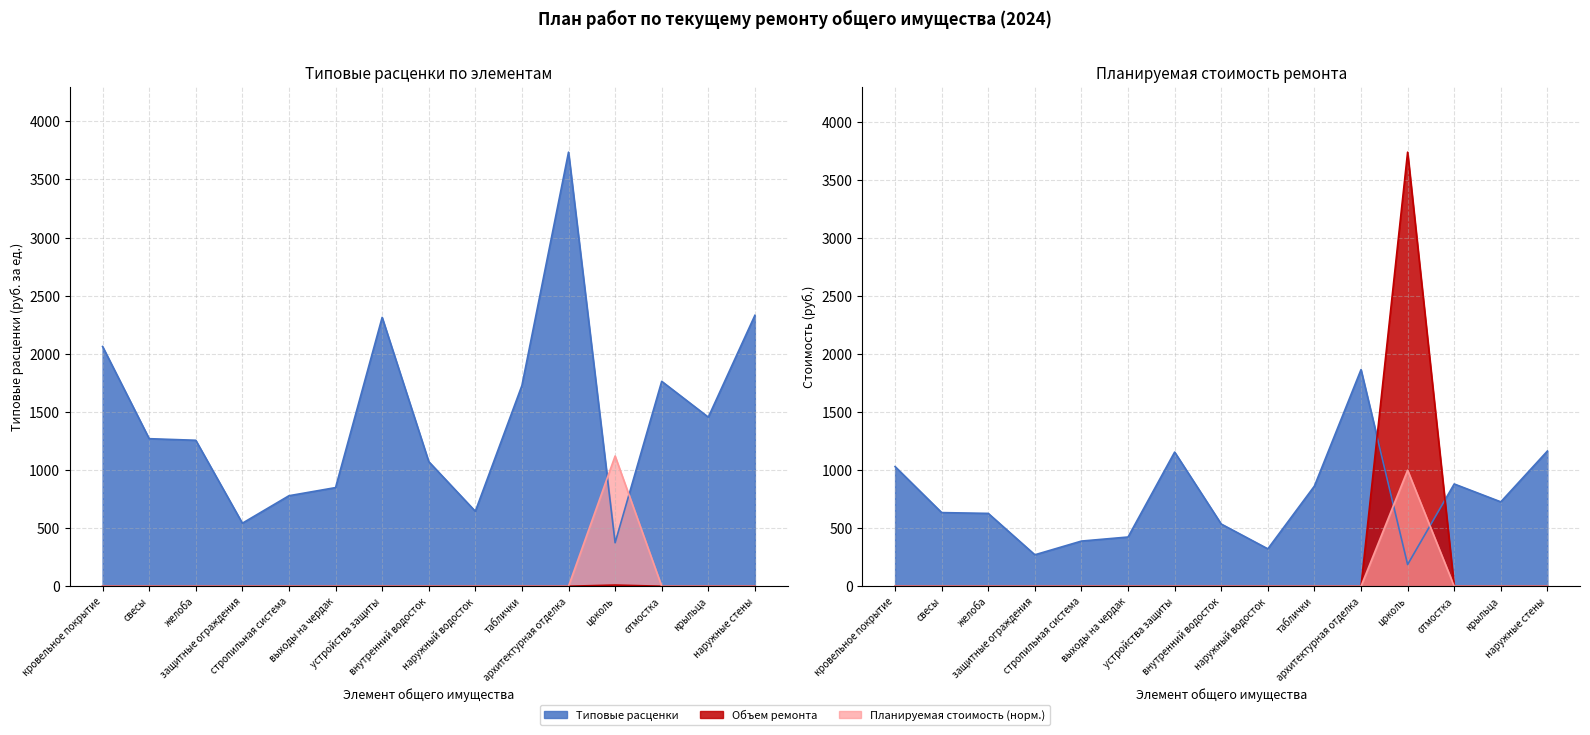

Between свесы and наружный водосток, which is larger?

свесы